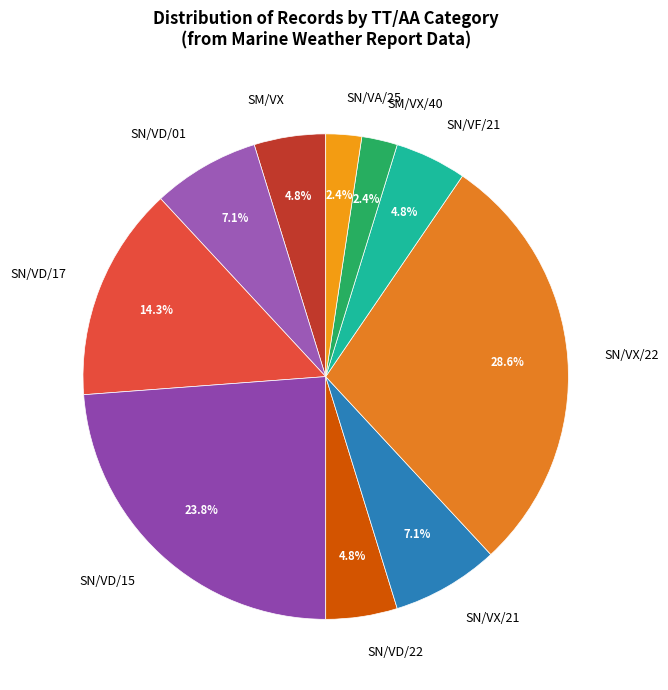

Which category has the biggest portion of the pie?

SN/VX/22